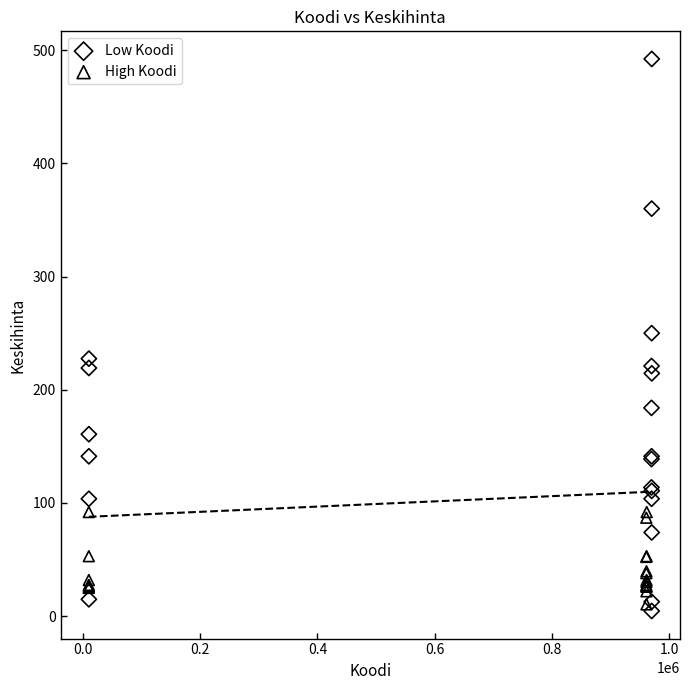

Which series contains the lowest Y value?

Low Koodi